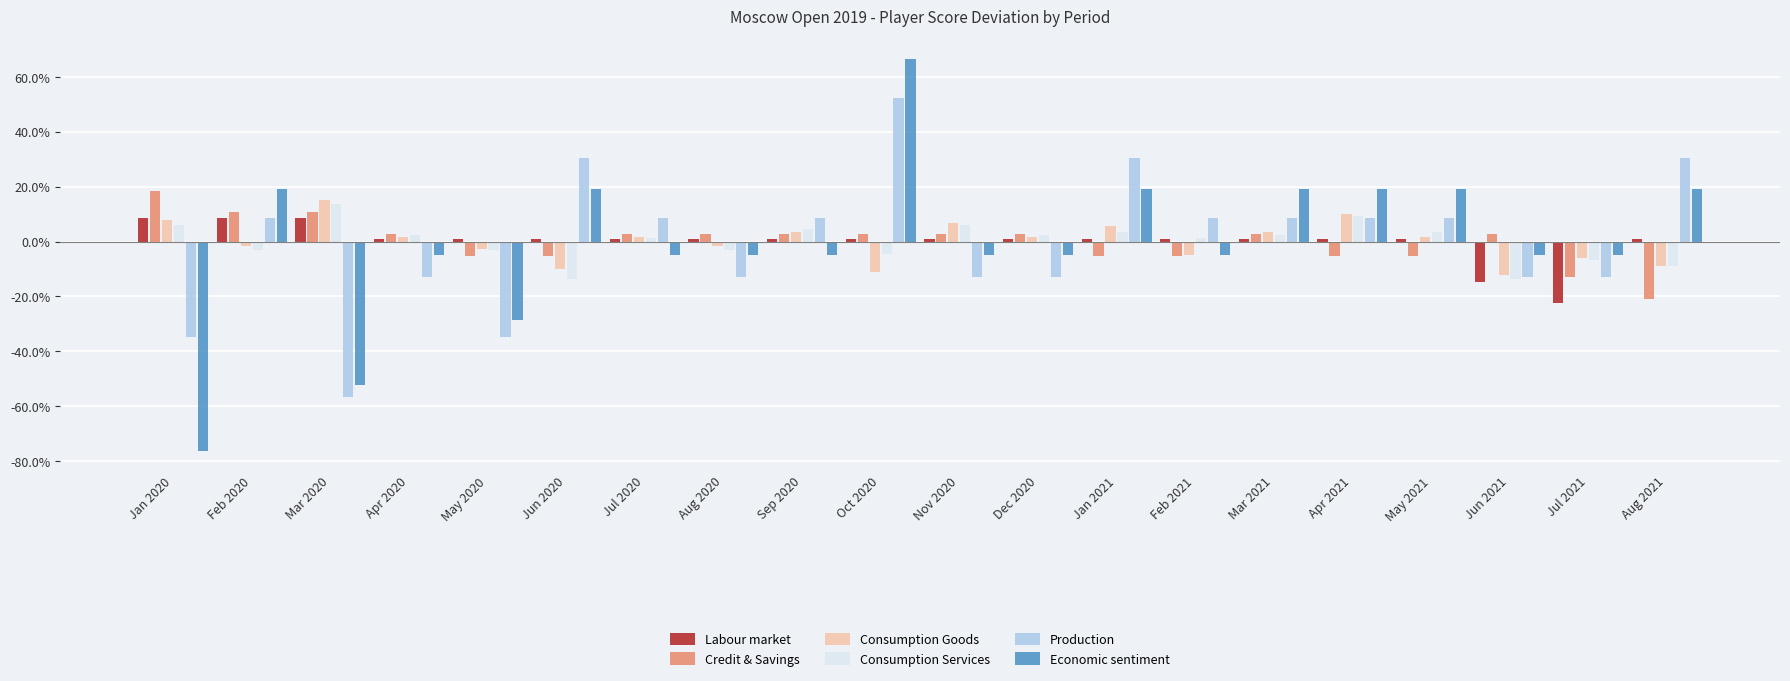

How many bars are there in each group?

6